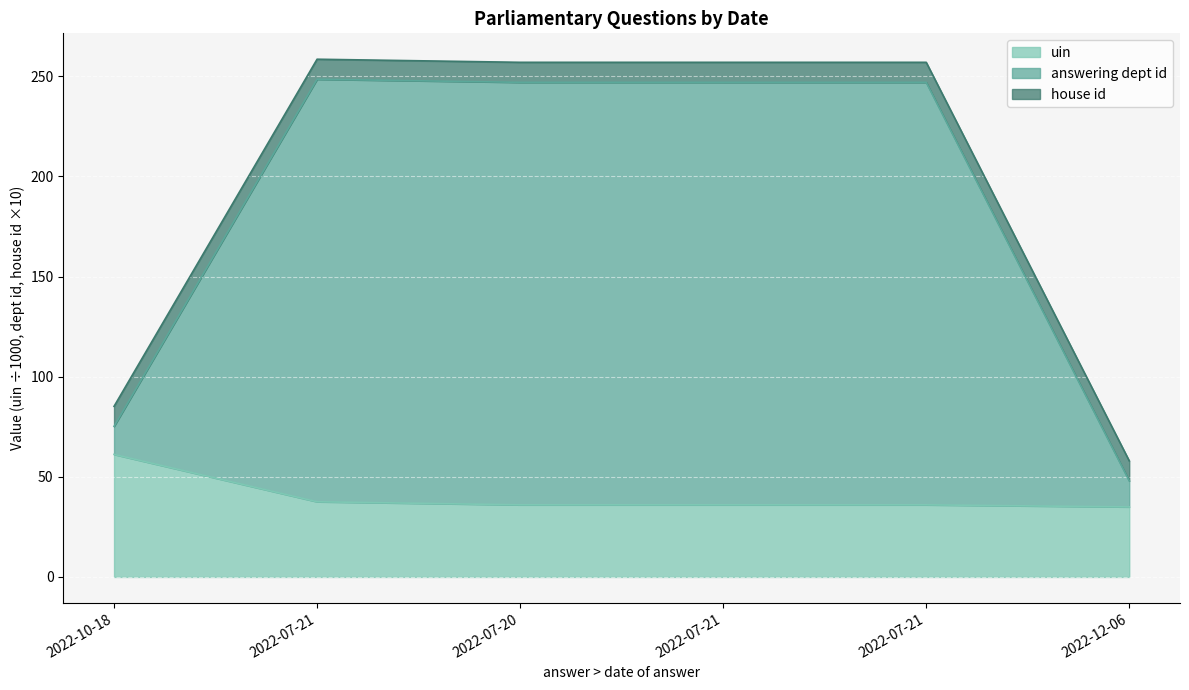

Which category has the lowest value across all series?

2022-12-06